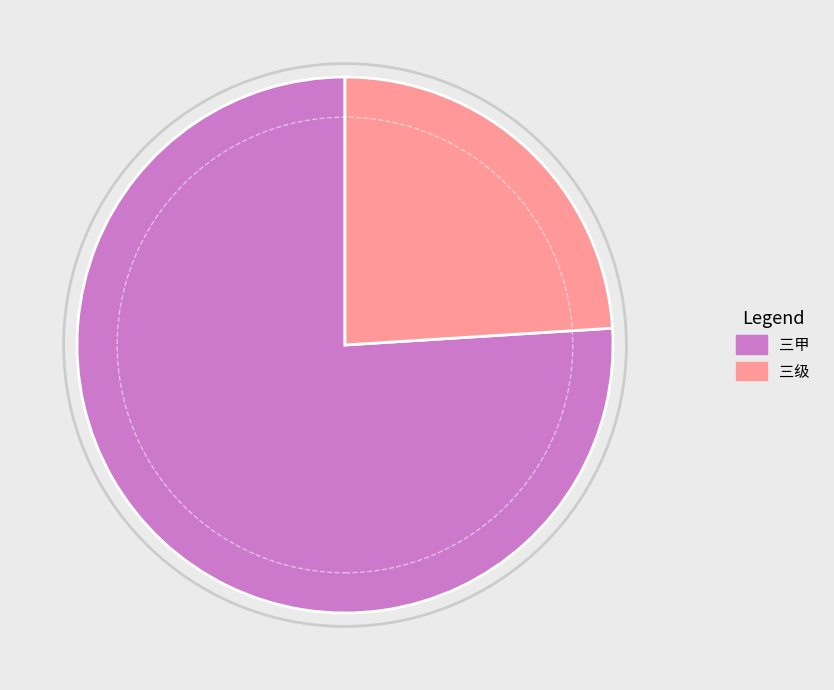

How many segments does this pie chart have?

2